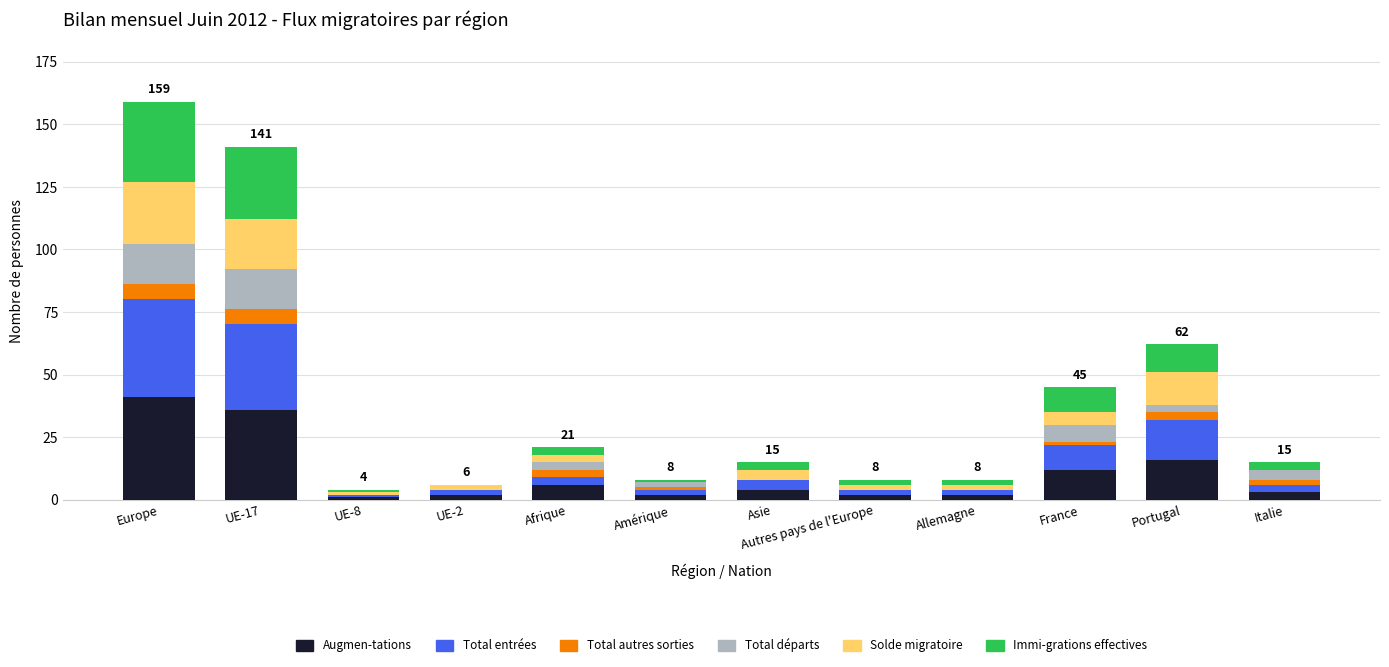

Are the bars horizontal?

No